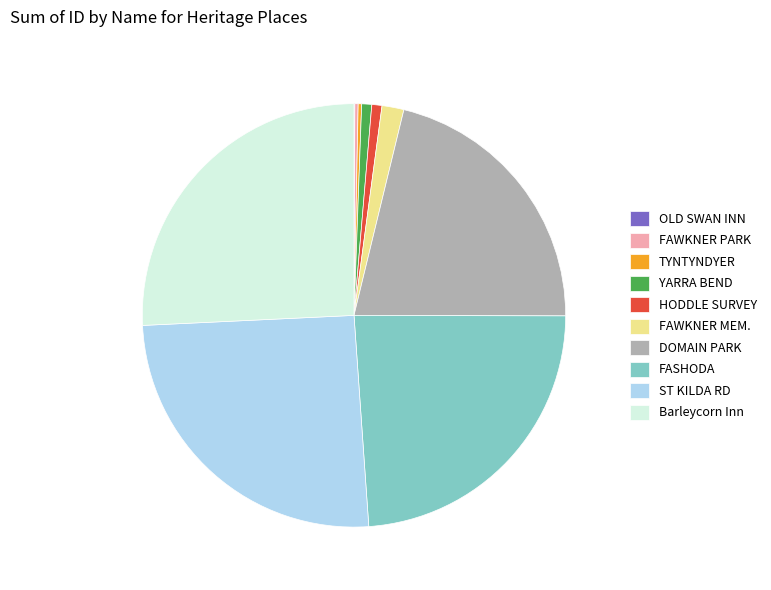

Combined, do HODDLE SURVEY and YARRA BEND account for over 50%?

No